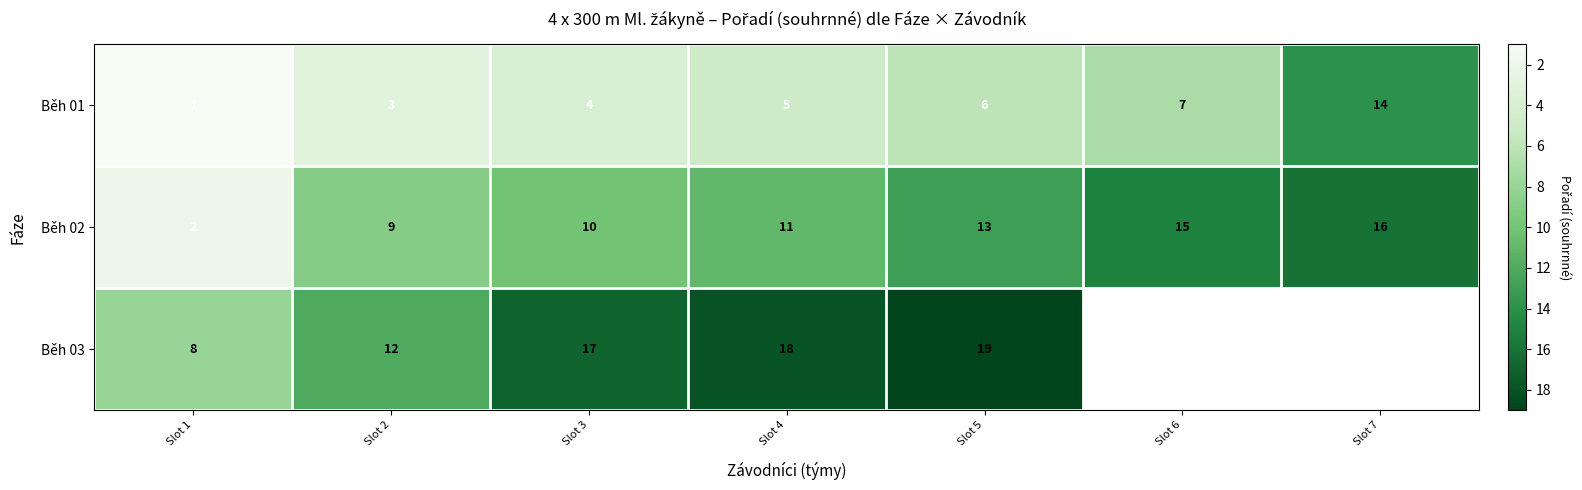

Is the value of Běh 01 at Slot 3 greater than the value of Běh 02 at Slot 1?

Yes